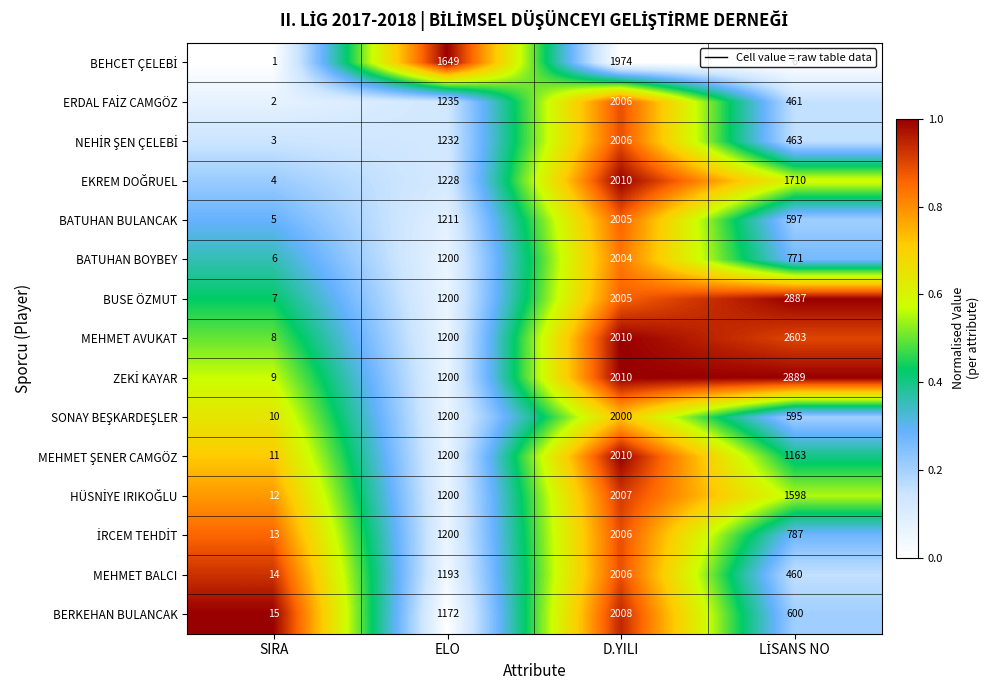

Which label corresponds to the smallest value in the chart?

SIRA